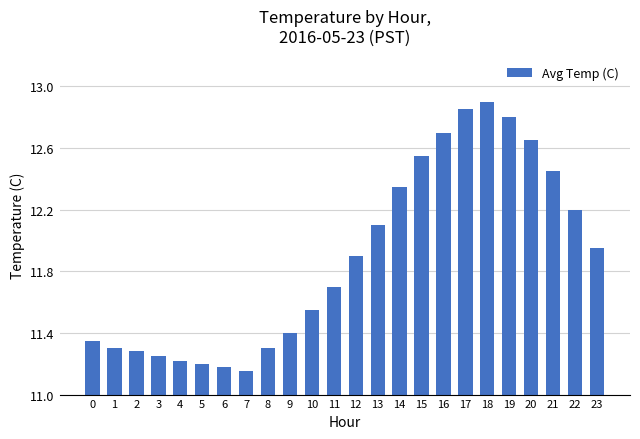

Which label corresponds to the largest value in the chart?

18